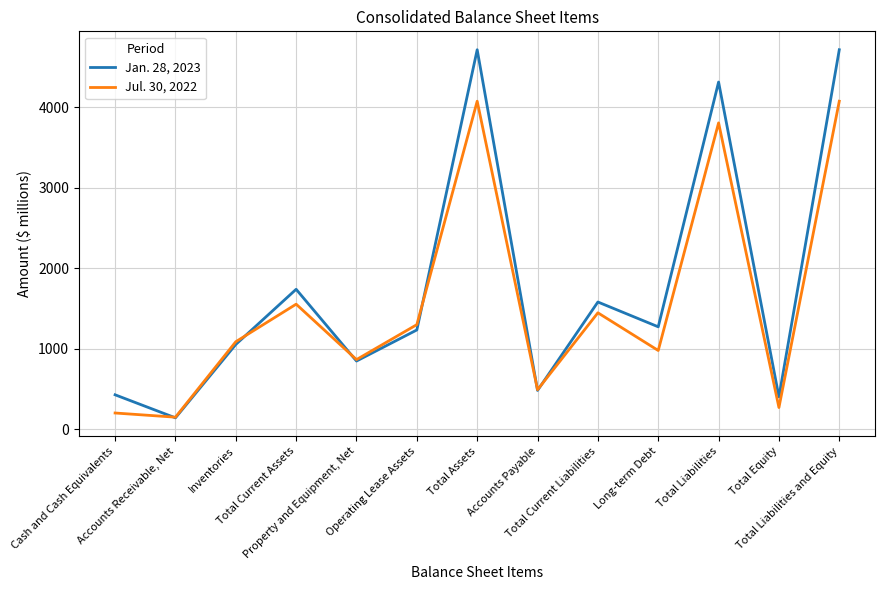

The value of Jan. 28, 2023 at Accounts Payable is 481. True or false?

True